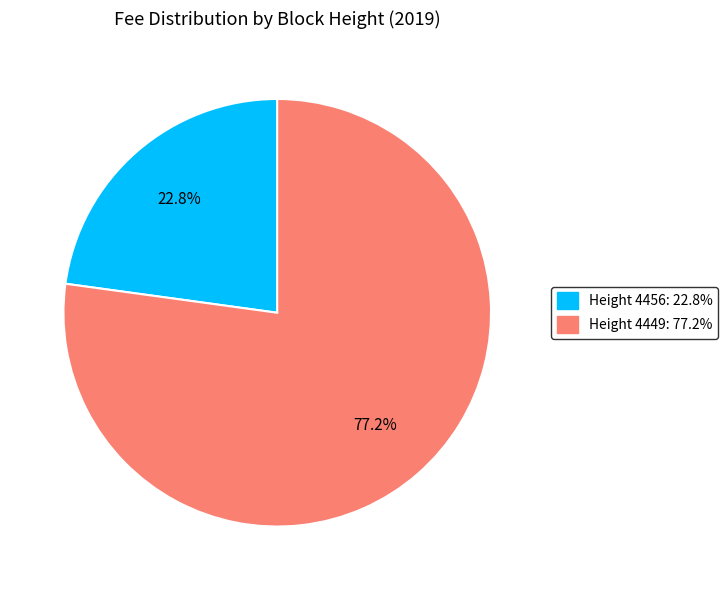

How many segments does this pie chart have?

2